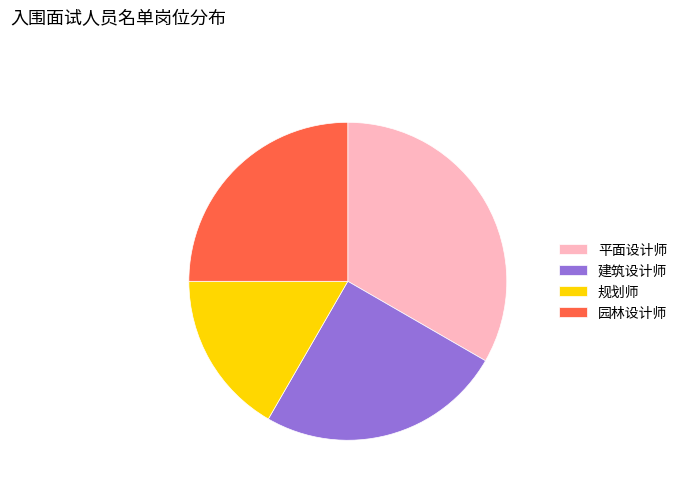

The 园林设计师 slice represents 25% of the pie. True or false?

True